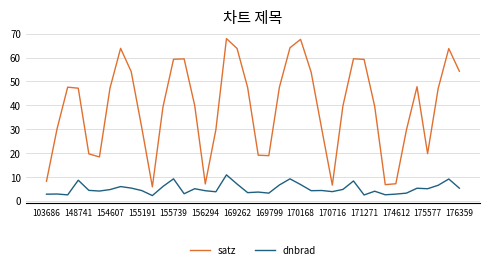

True or false: satz and dnbrad cross at least once.

False